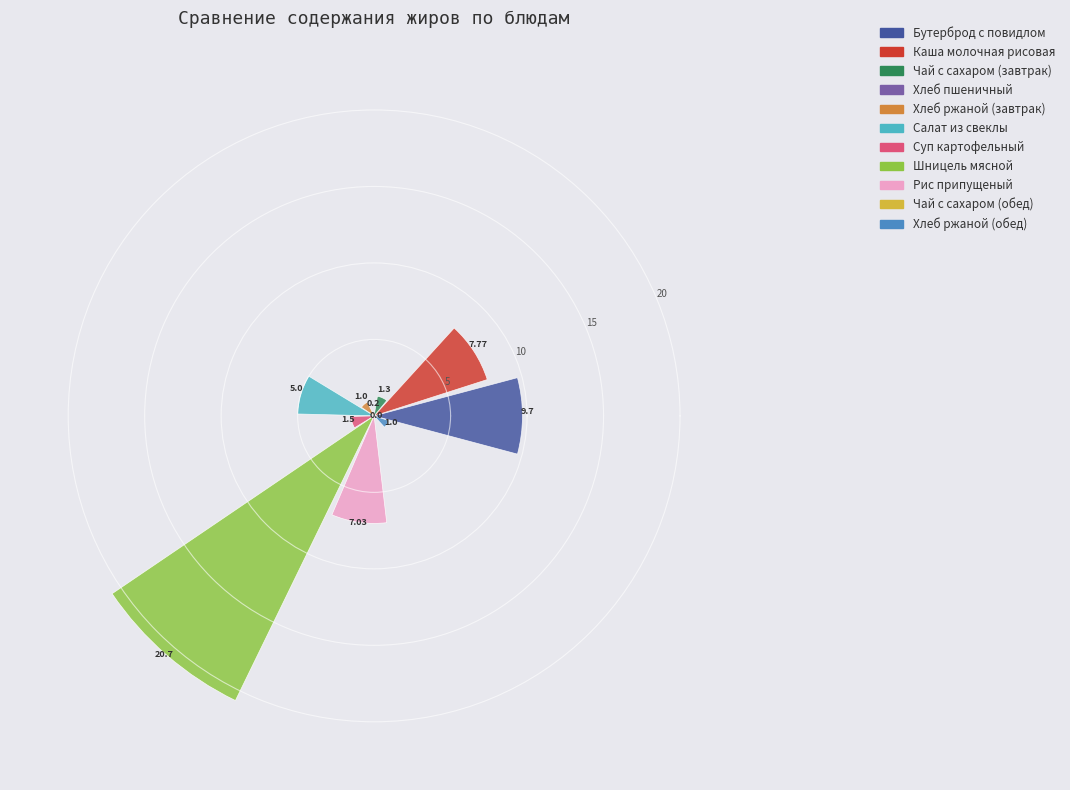

How many segments does this pie chart have?

11